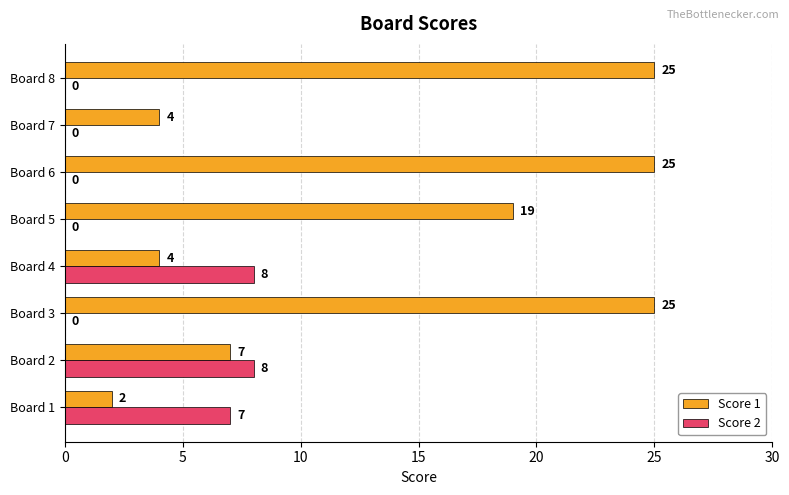

What is the total value across all series at Board 2?

15